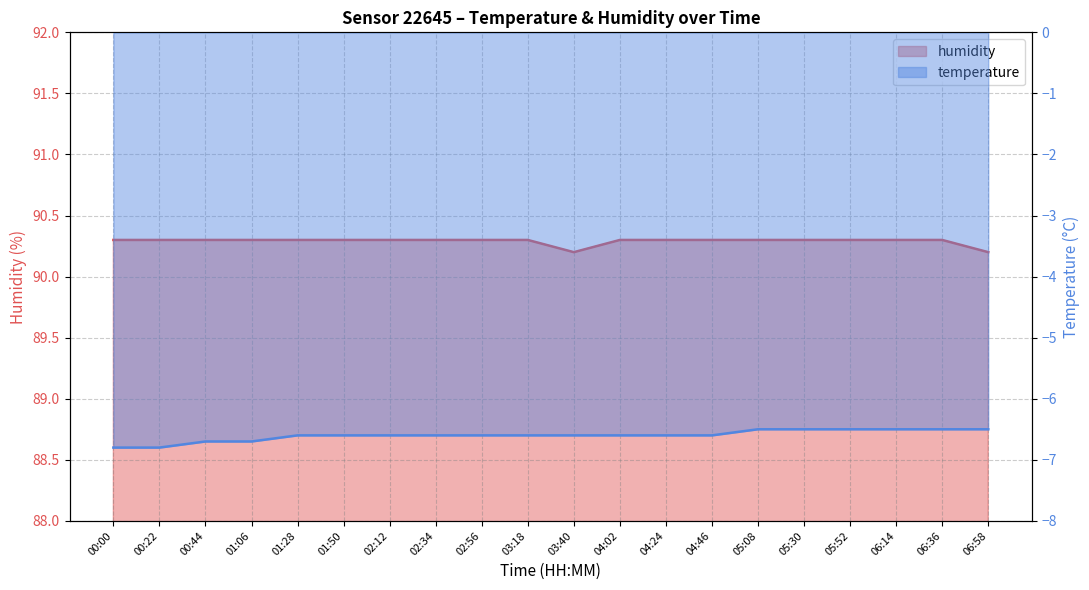

What is the label of the 5th point from the right?

05:30